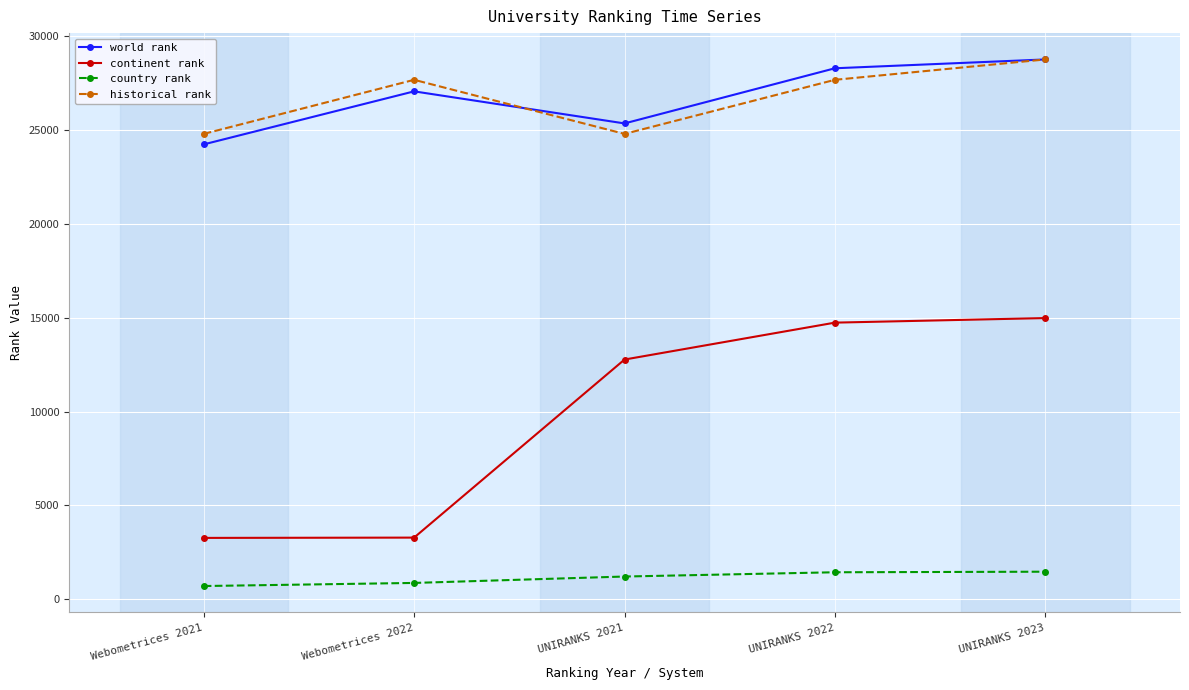

Which series has the widest spread of values?

continent rank